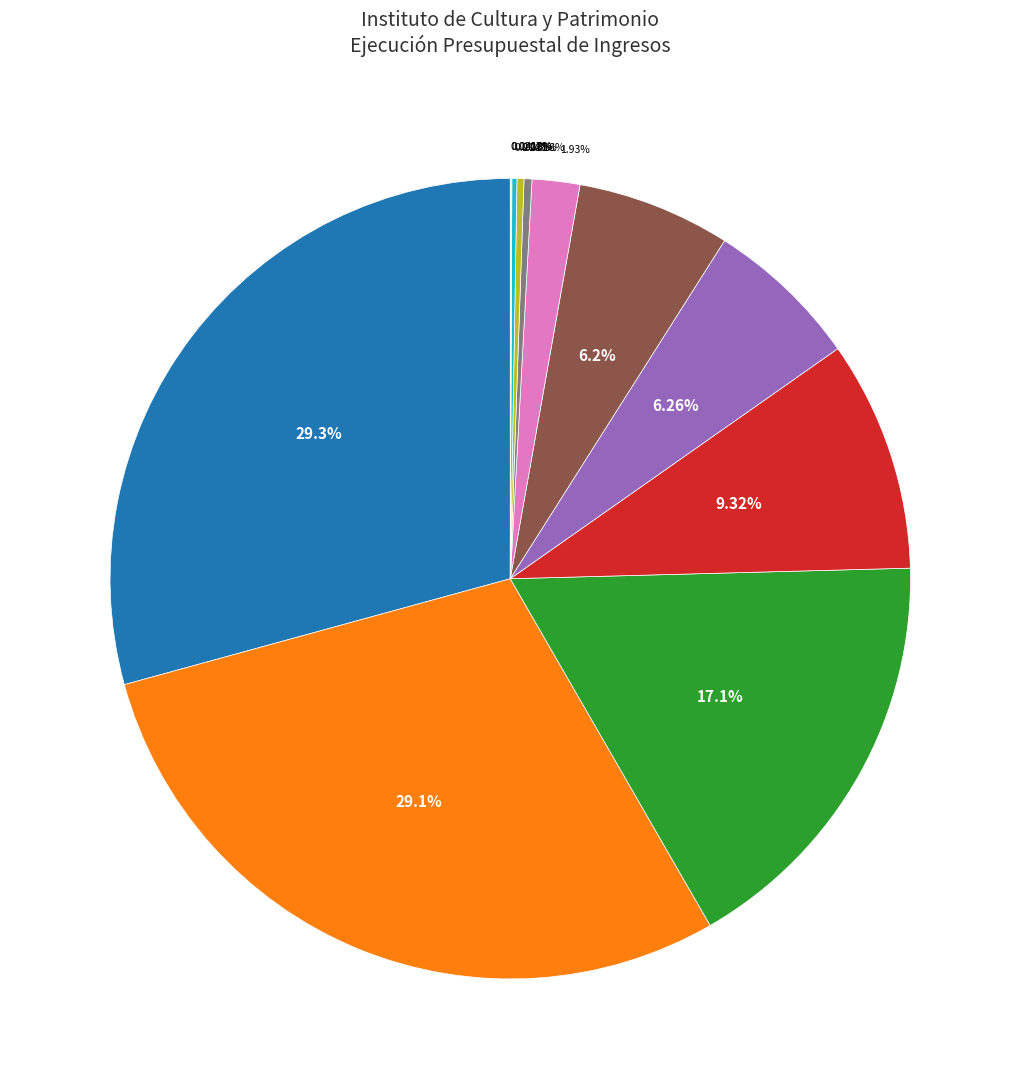

To the nearest percent, what is the difference between the largest and smallest slice percentages?

29%